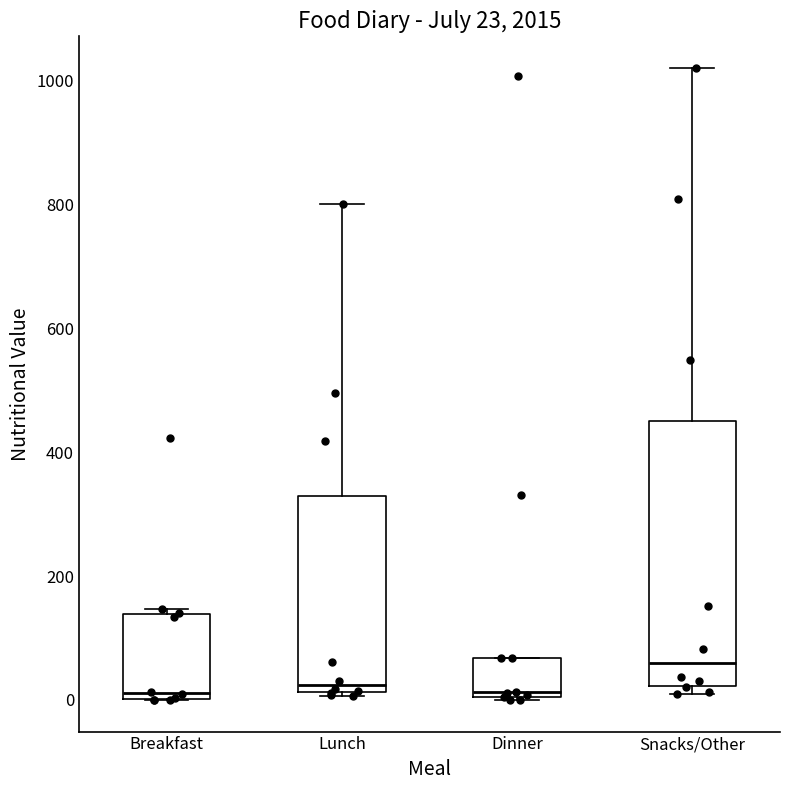

Which box's median line is the highest?

Snacks/Other